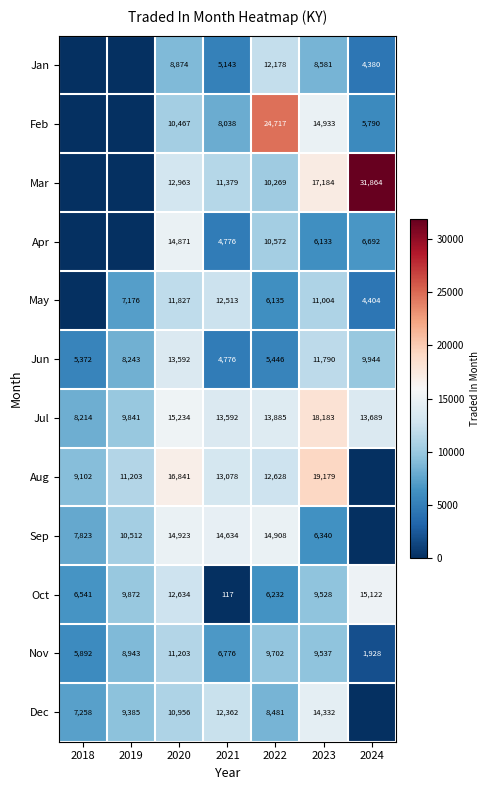

Where does the Jul series first go above 13689?

2020